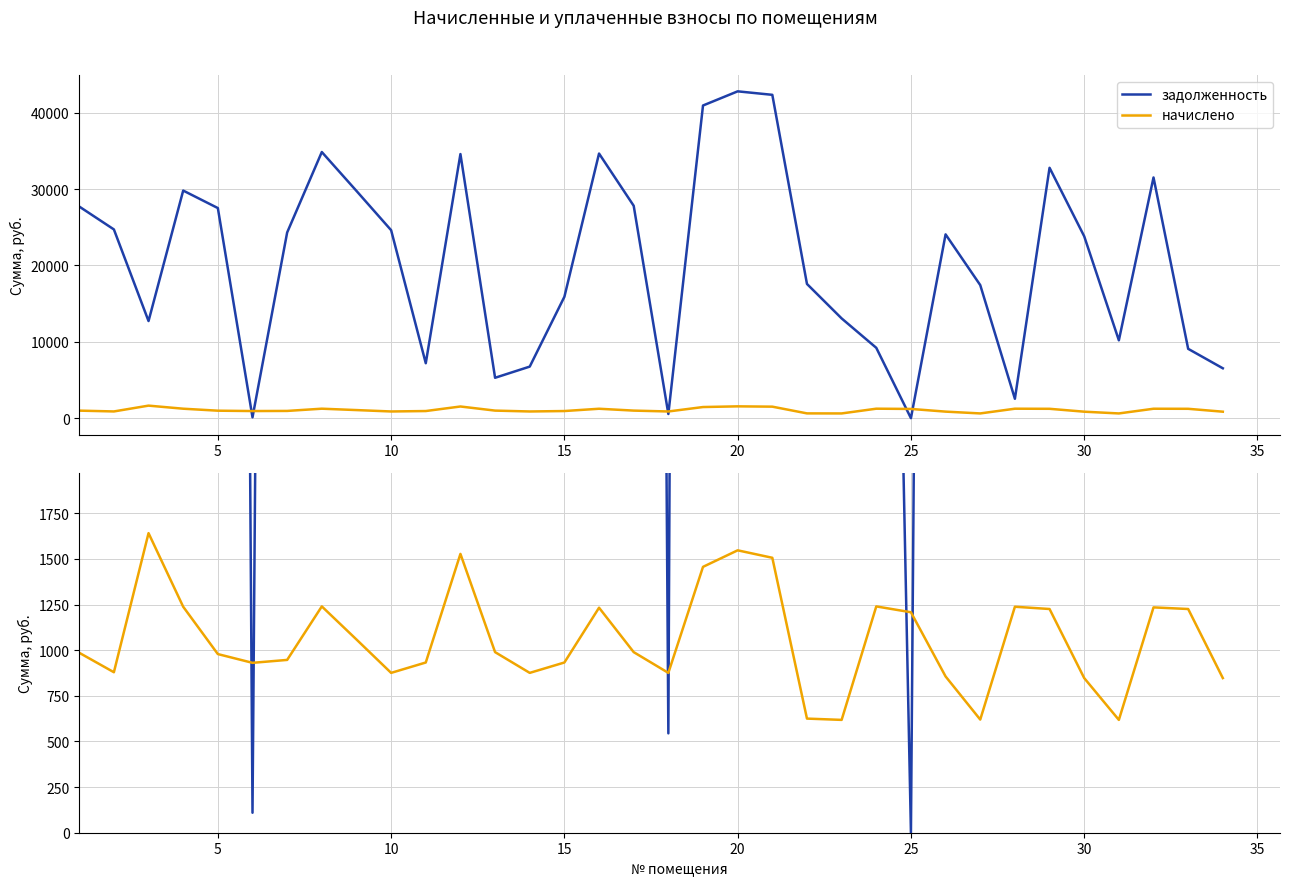

Reading left to right, extract all data points from this chart.

задолженность: 27712.3	24716.4	12717.2	29802.8	27512.5	109.4	24313.7	34852.4	29759.4	24616.4	7193.9	34585.2	5288.7	6751.4	15892.2	34652.9	27812.3	544.4	40944.2	42798.8	42342.2	17576.2	13063.7	9211.4	0.0	24067.3	17426.4	2538.7	32789.3	23817.7	10195.0	31519.3	9079.1	6531.7
начислено: 985.7	879.1	1641.0	1237.9	978.6	930.6	946.6	1239.7	1058.5	875.6	932.4	1527.4	989.2	875.6	932.4	1232.5	989.2	875.6	1456.3	1546.9	1506.1	625.1	618.1	1239.7	1207.7	856.0	619.8	1237.9	1225.4	847.1	618.1	1234.3	1225.4	847.1